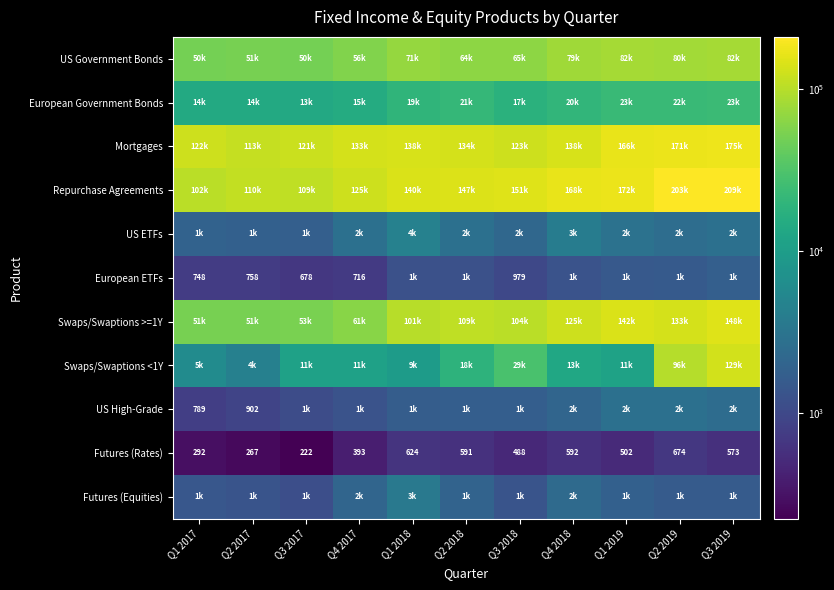

Is it true that Futures (Rates) equals 110 at Q1 2017?

False